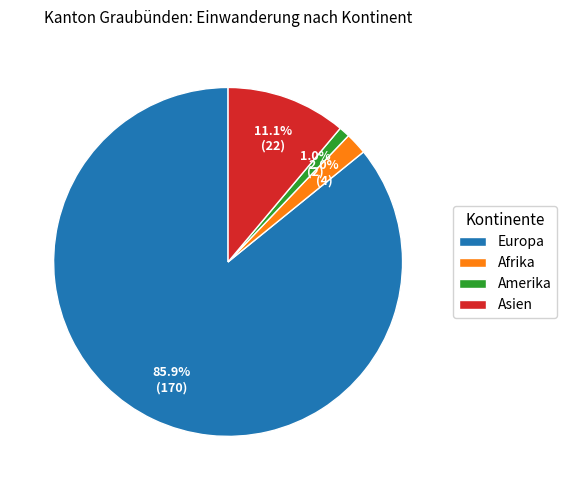

Rank the categories by value from highest to lowest.

Europa, Asien, Afrika, Amerika